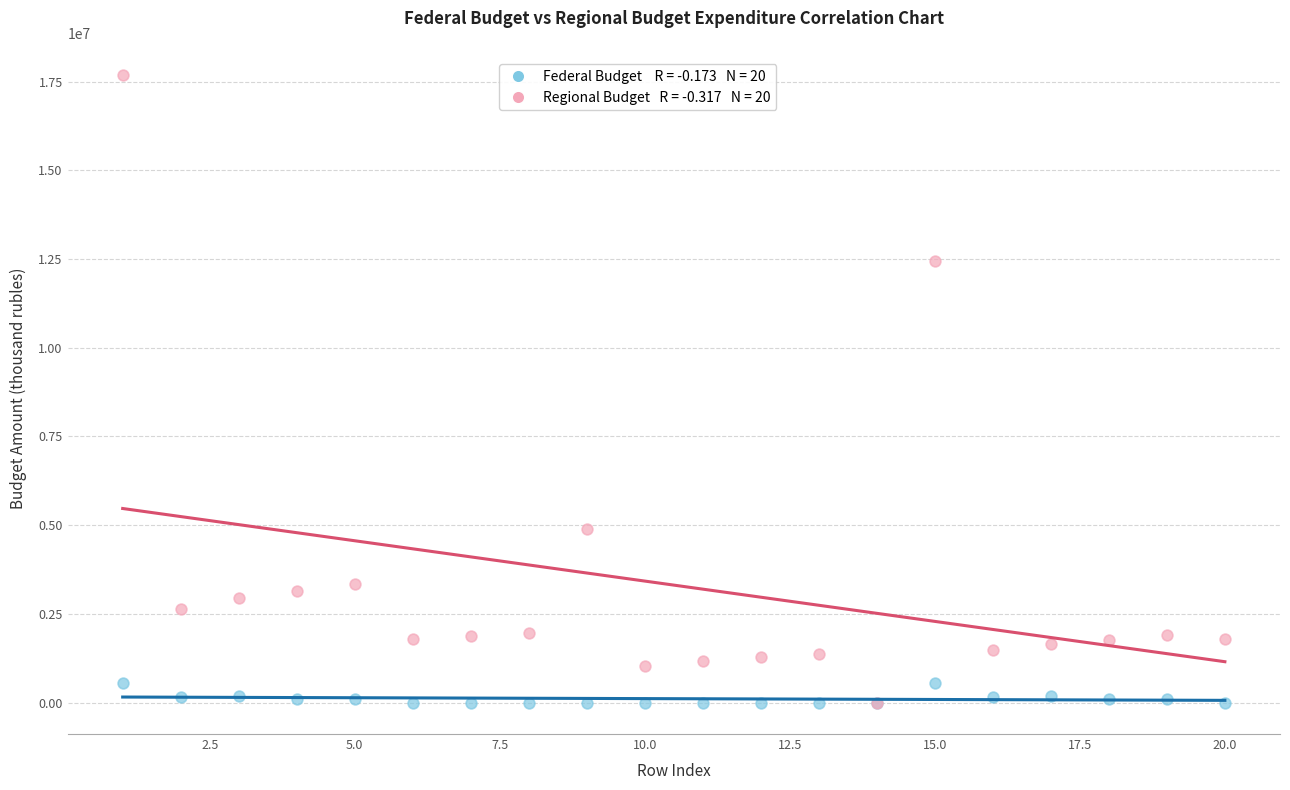

Across all series, what Y value is closest to 8844971?

12457251.6